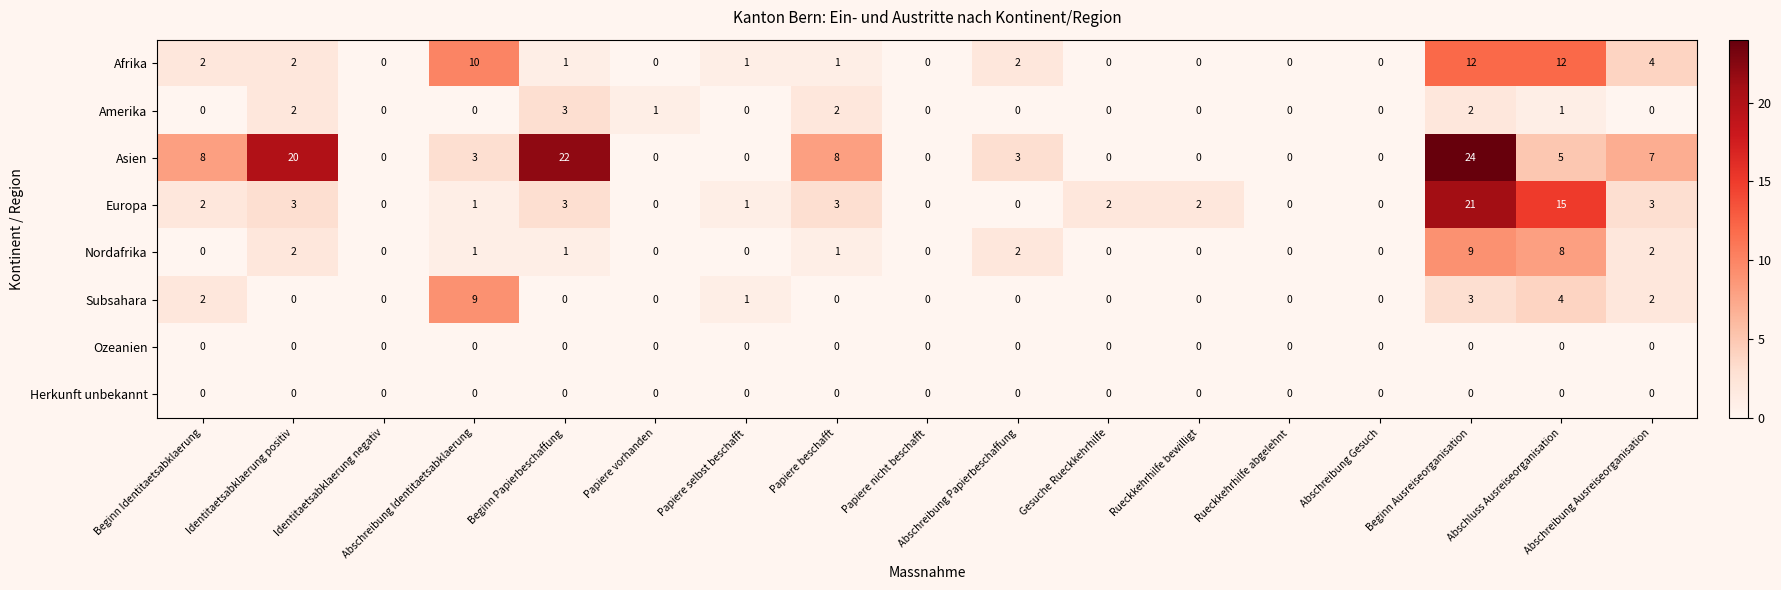

What is the difference between the highest and lowest values at Beginn Papierbeschaffung?

22